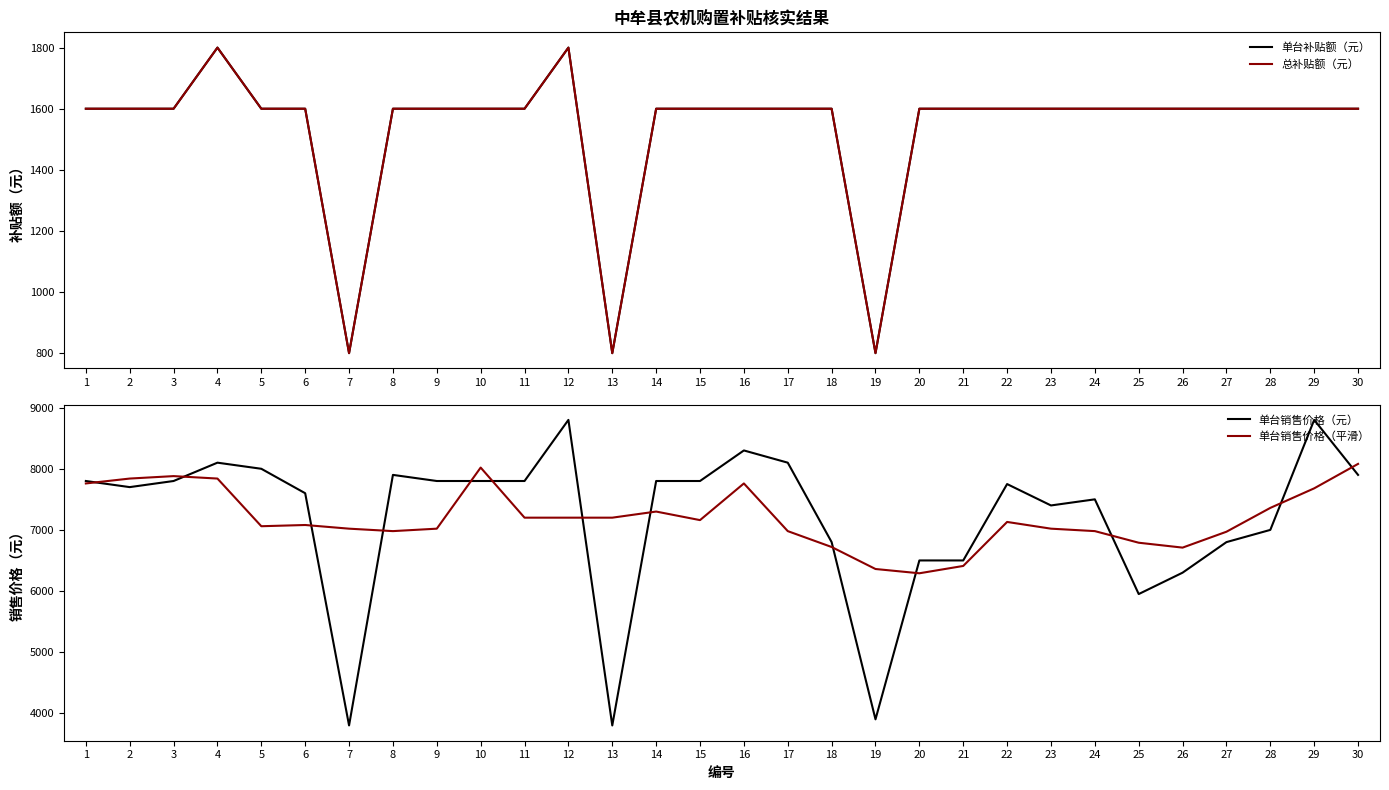

Which series has the widest spread of values?

单台销售价格（元）